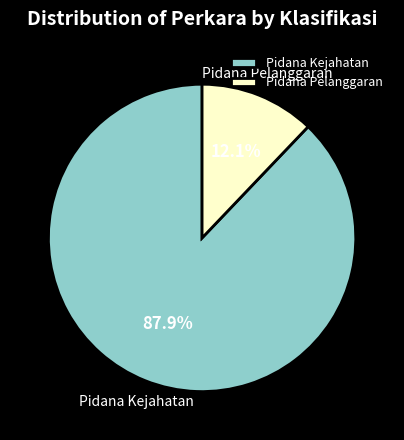

Do Pidana Pelanggaran and Pidana Kejahatan together represent more than half of the pie?

Yes